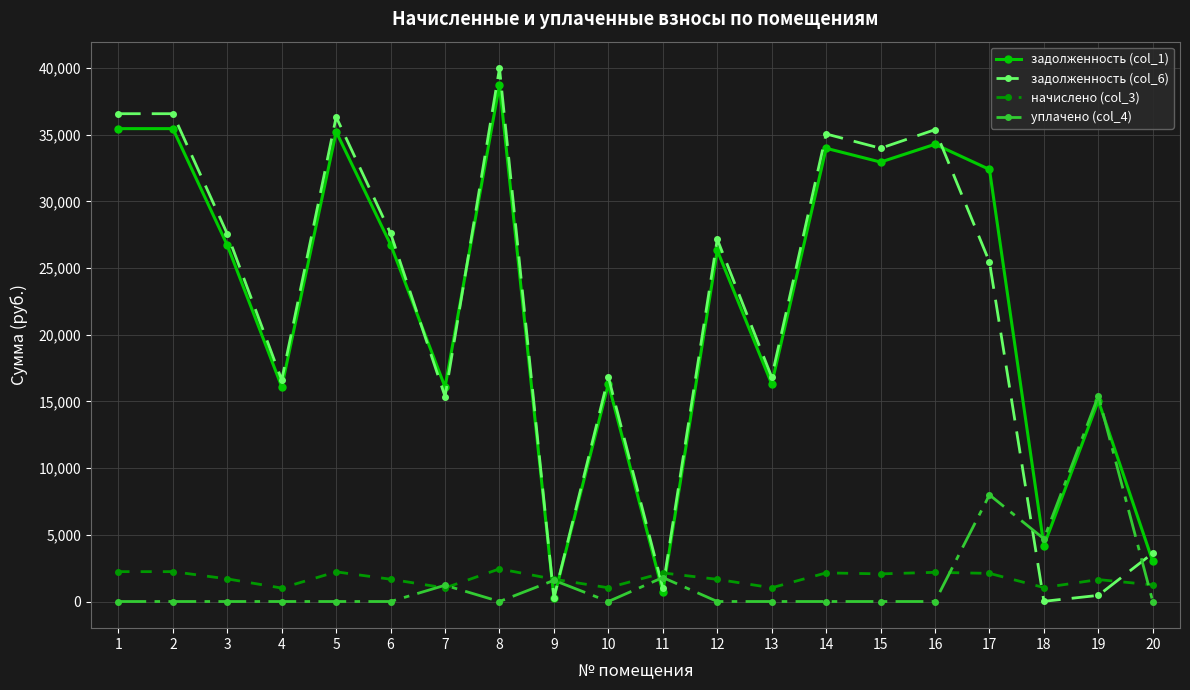

What is the difference between the maximum and second lowest values in the начислено (col_3) series?

1432.2